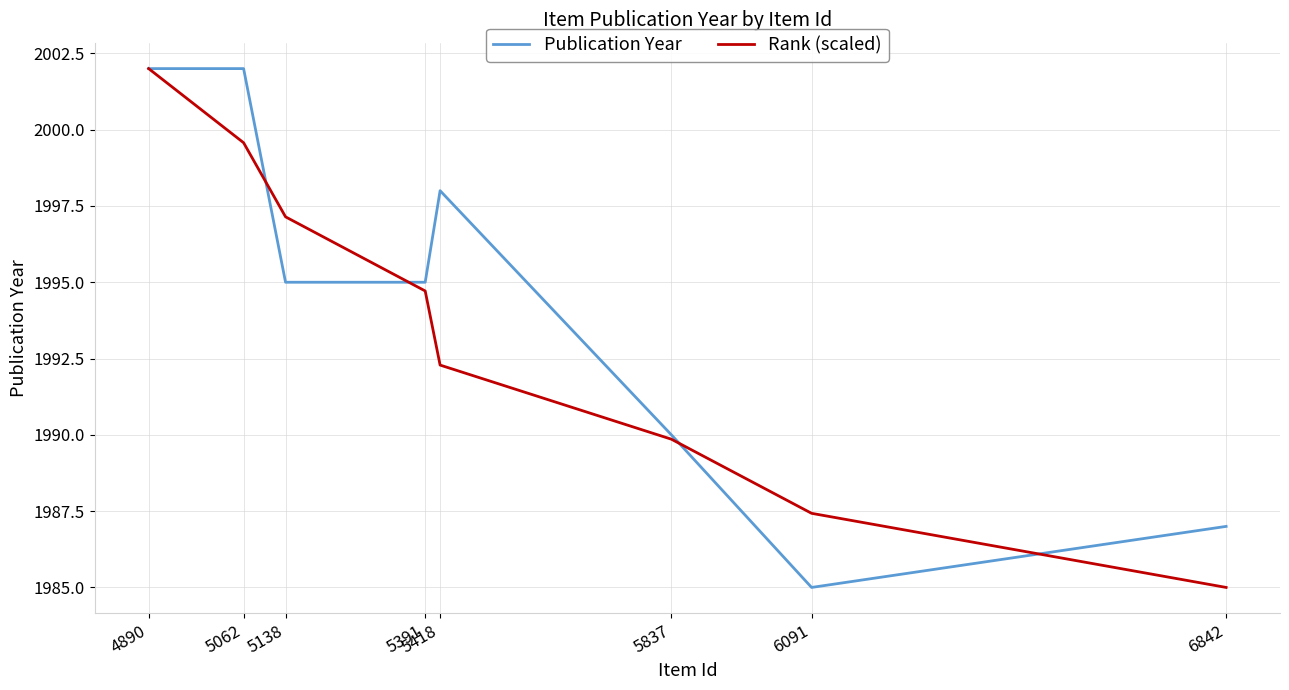

The value of Rank (scaled) at 5062 is 1999.6. True or false?

True